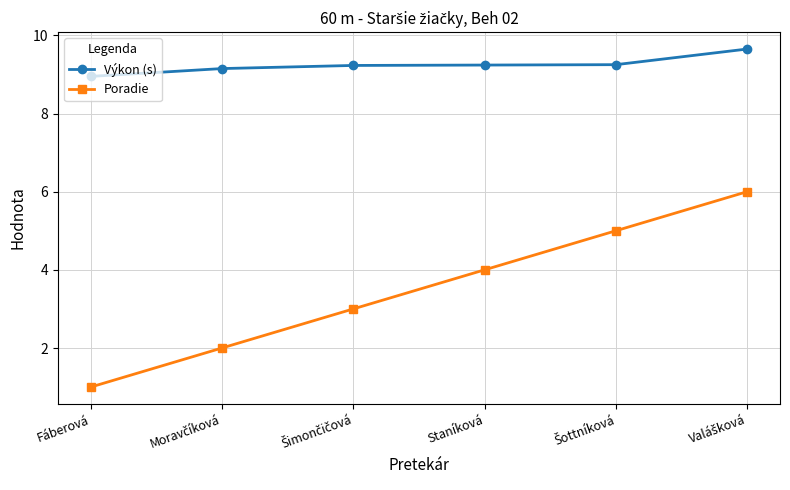

What is the sum of all Výkon (s) values?

55.5